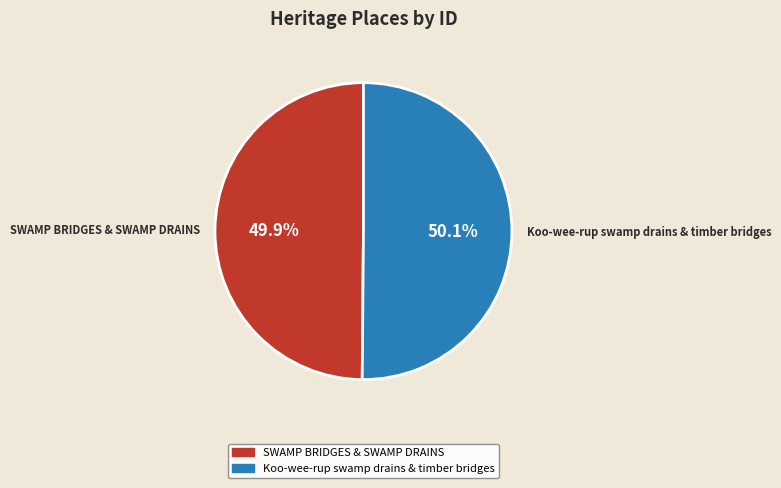

To the nearest percent, what portion does Koo-wee-rup swamp drains & timber bridges represent?

50%